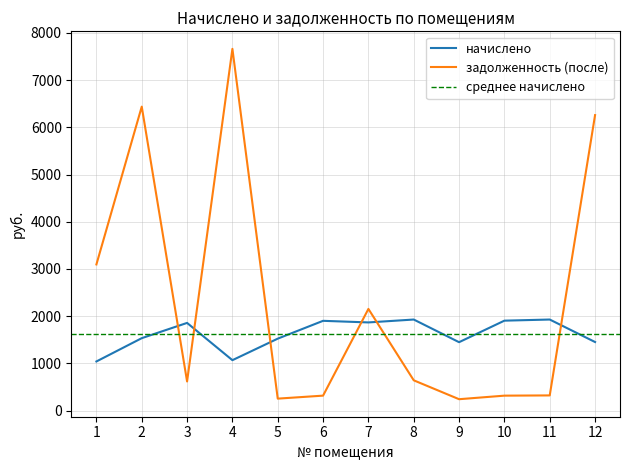

At which label is задолженность (после) closest to 3951?

1